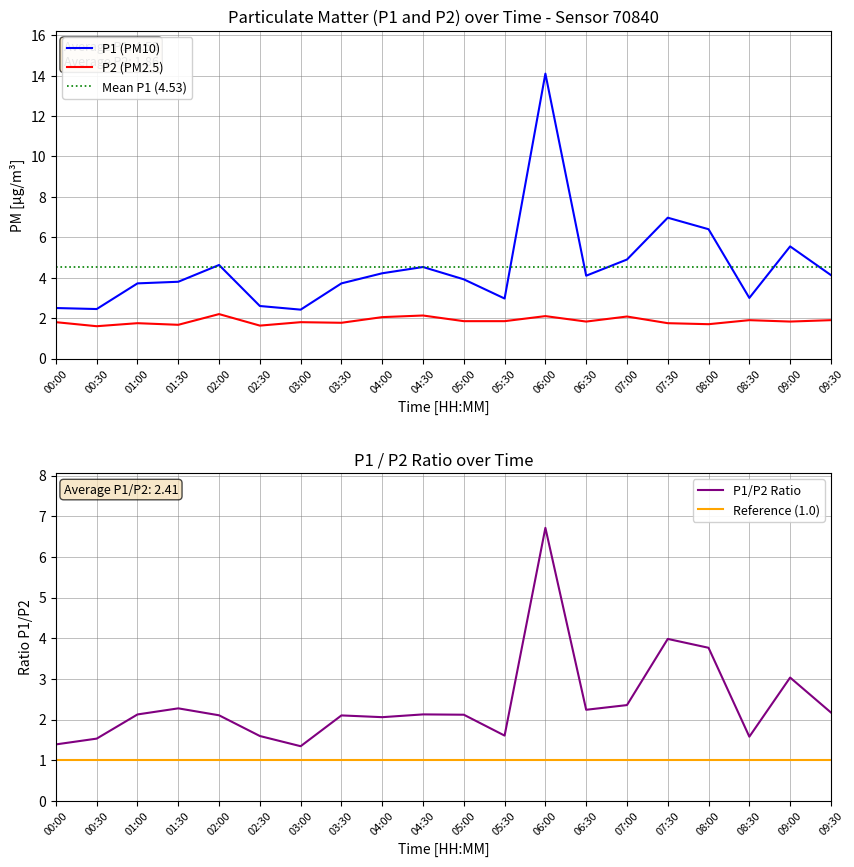

Which has a higher value, 04:30 or 06:00?

06:00